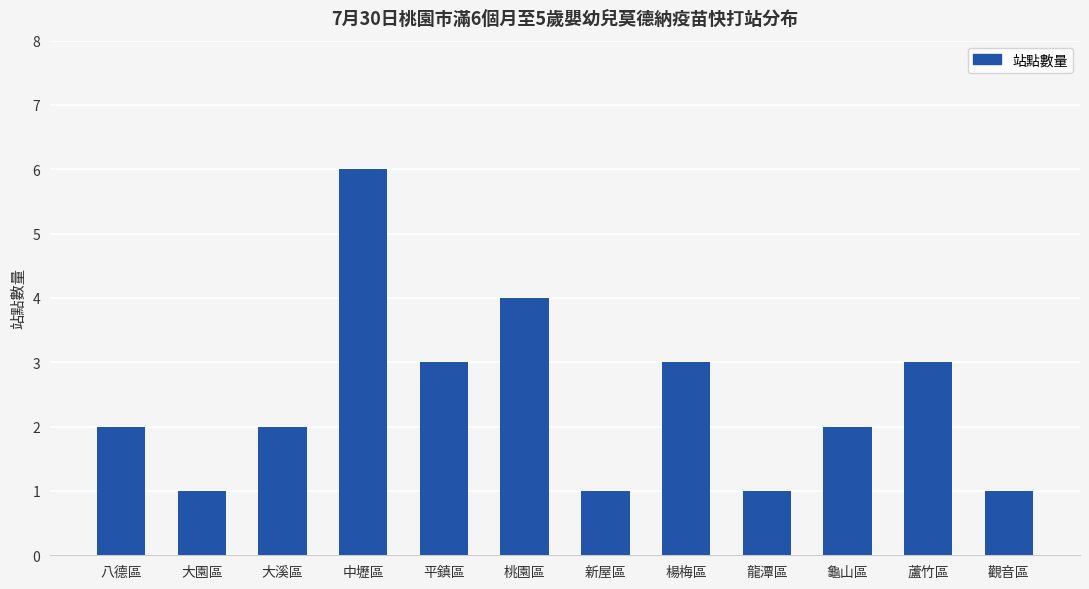

Which has a higher value, 大園區 or 中壢區?

中壢區